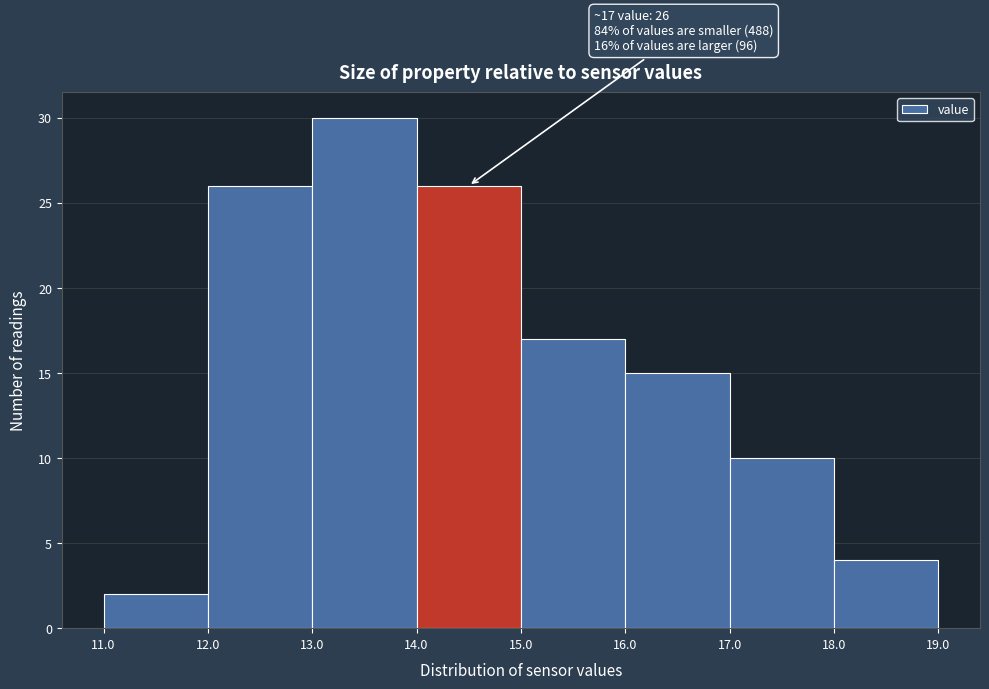

Which range on the x-axis has the tallest bar?

13.0 to 14.0